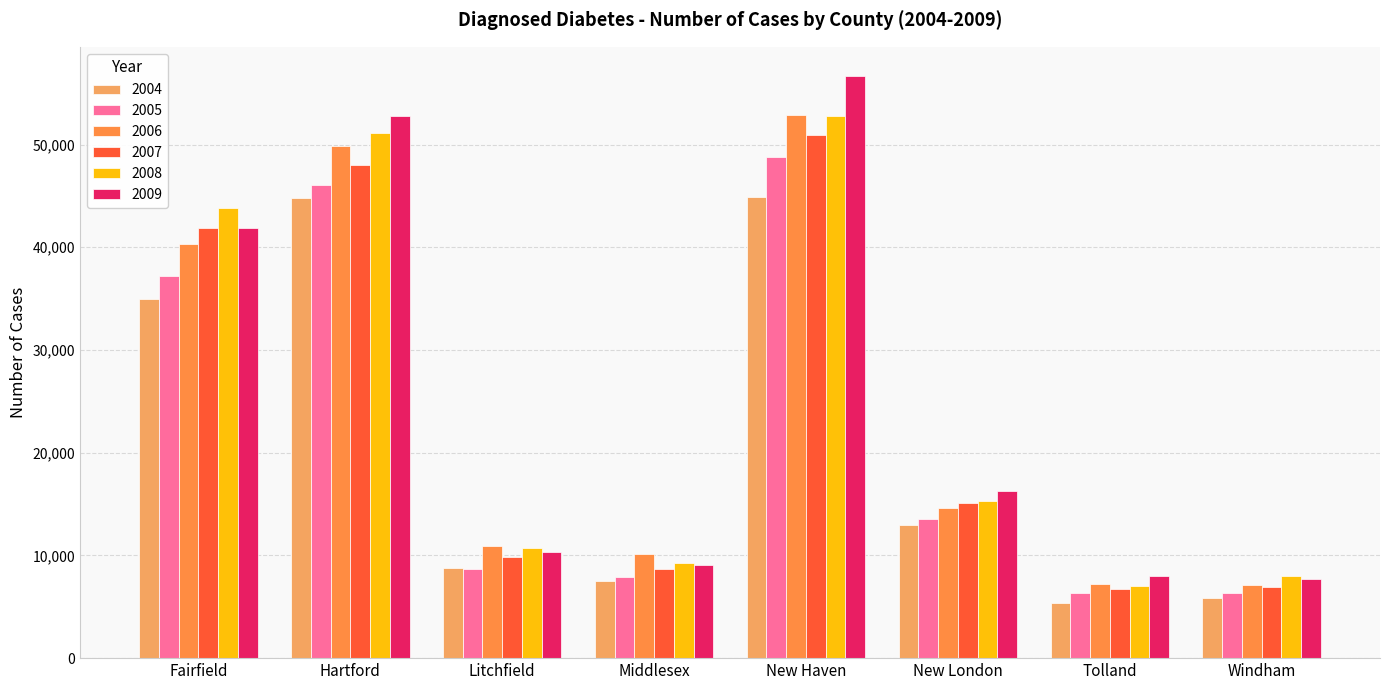

The 2005 series shows 62910 at Fairfield. True or false?

False